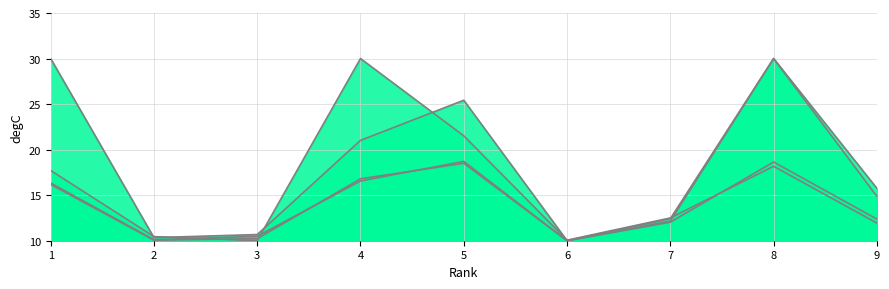

Reading left to right, what are all the values shown in this chart?

Total Docs. (3years) (line): 16.3	10.1	10.5	16.6	18.7	10.0	12.4	30.0	15.8
Total Refs. (line): 17.7	10.5	10.0	30.0	21.5	10.1	12.5	18.2	11.9
Total Cites (3years) (line): 16.2	10.1	10.2	16.8	18.5	10.0	12.2	30.0	14.9
Citable Docs. (3years) (line): 30.0	10.3	10.7	21.0	25.4	10.0	12.0	18.6	12.4